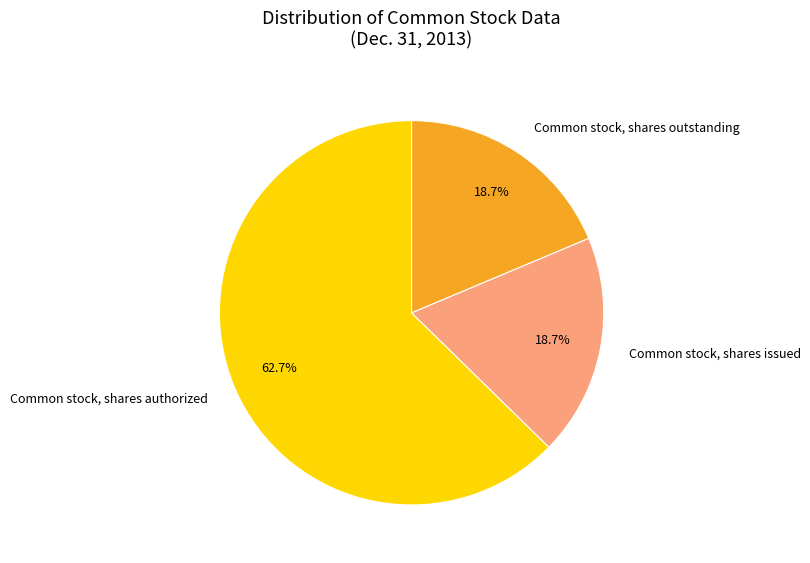

Which slice is the largest?

Common stock, shares authorized